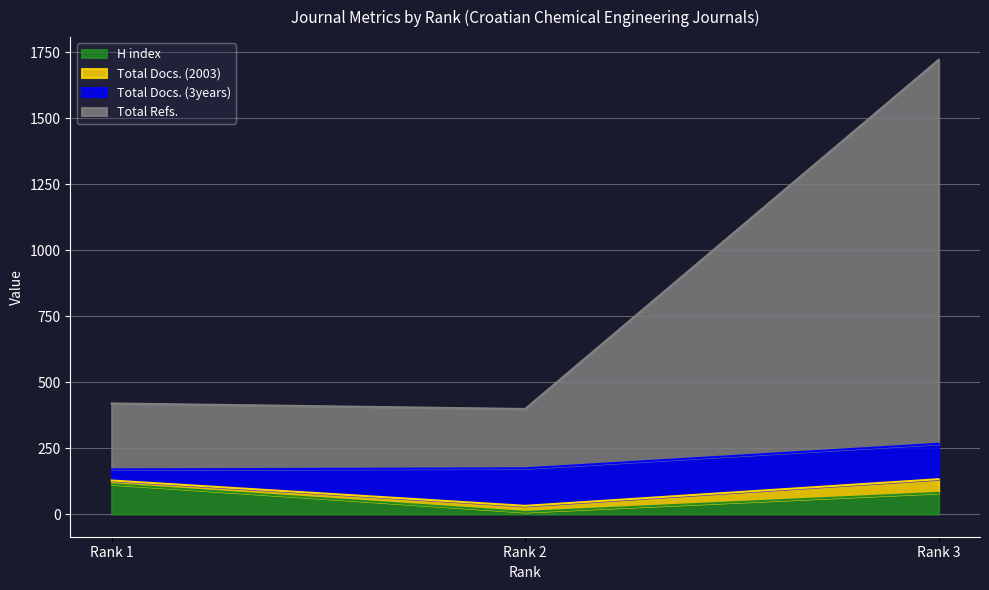

Rank the categories by Total Docs. (2003) value from highest to lowest.

Rank 3, Rank 2, Rank 1